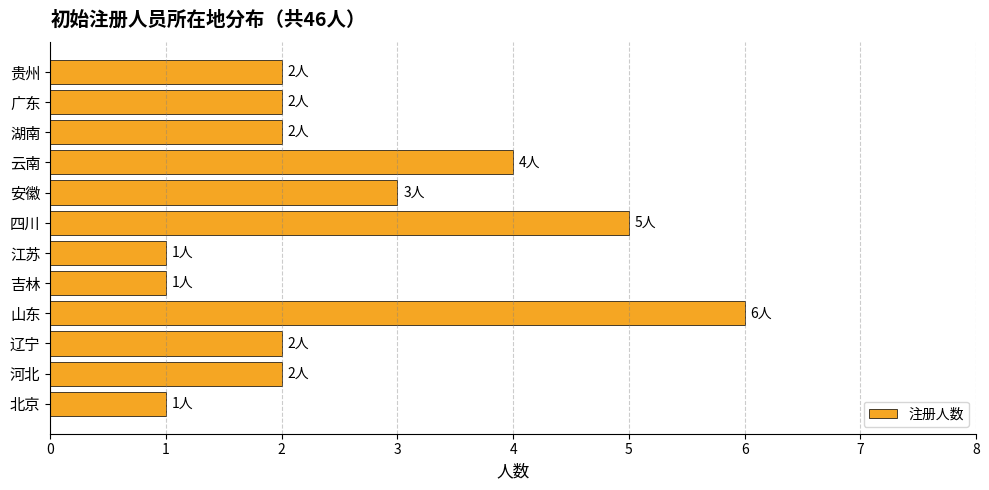

What is the sum of all values?

31